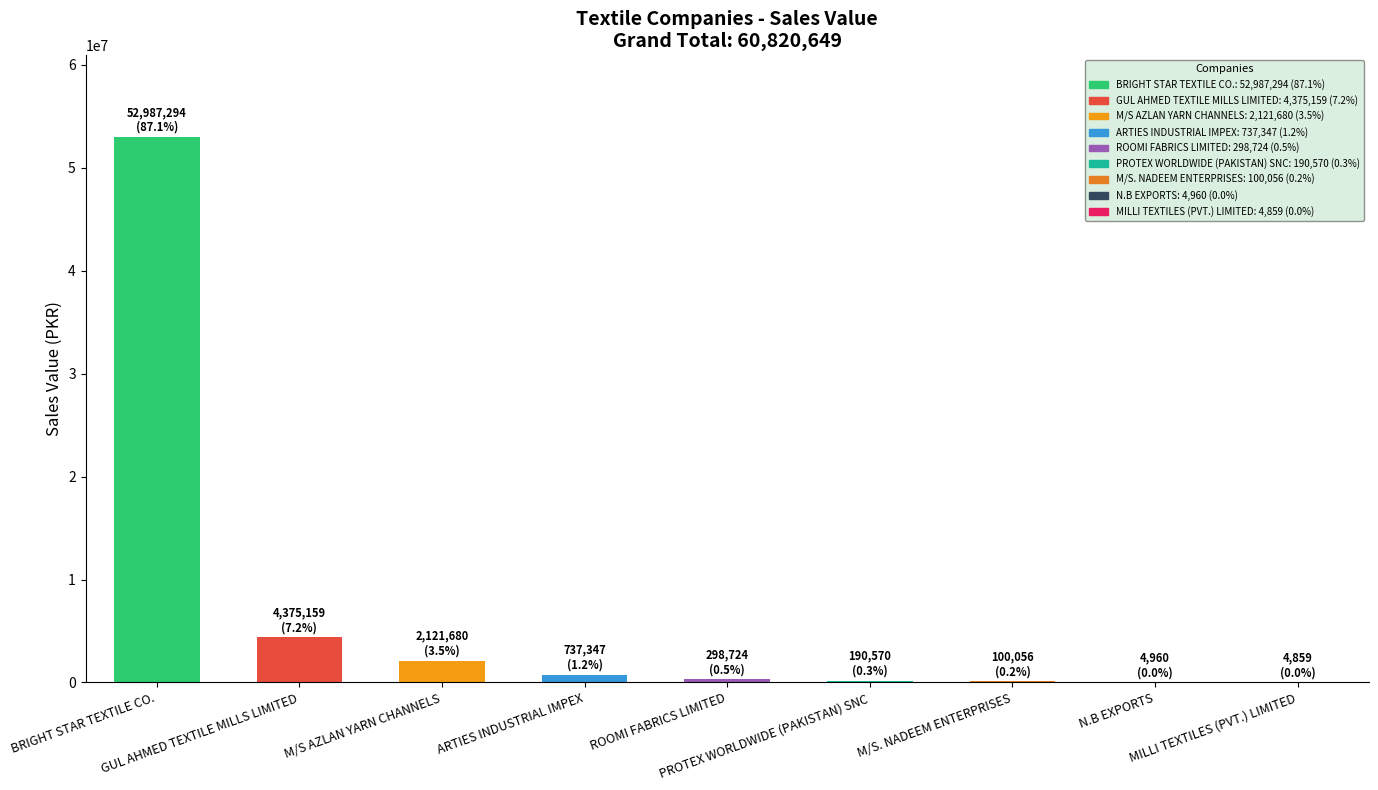

What is the maximum value shown in the chart?

52987294.1